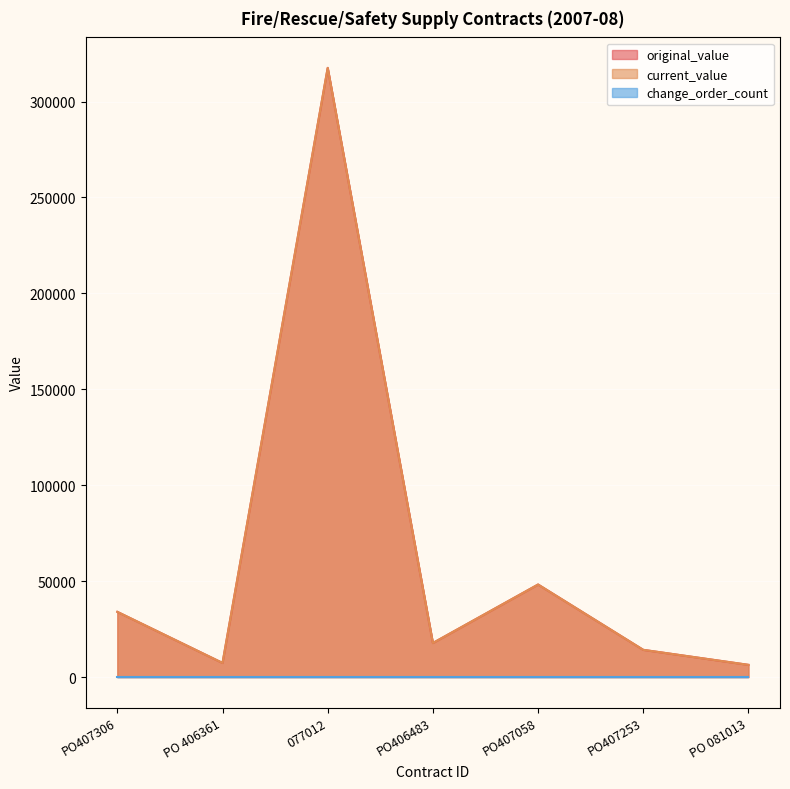

In original_value, how many points are higher than both neighbors (excluding endpoints)?

2